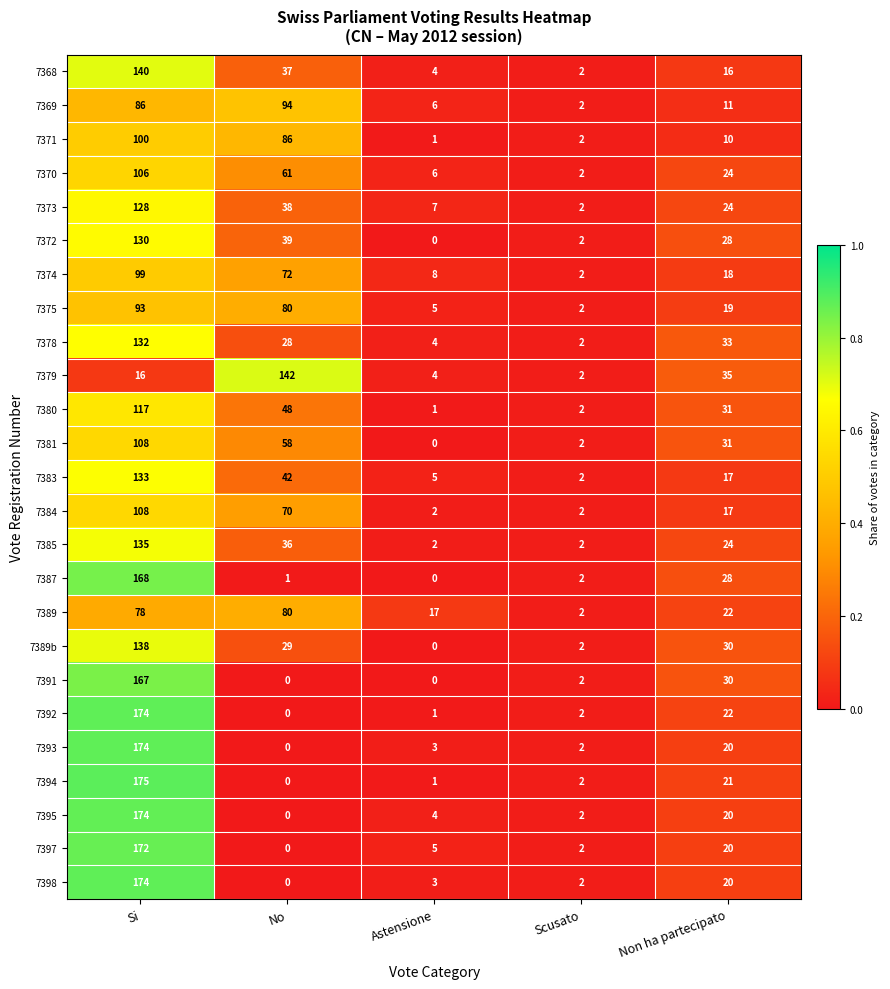

What value does the 7398 series have at Astensione?

3